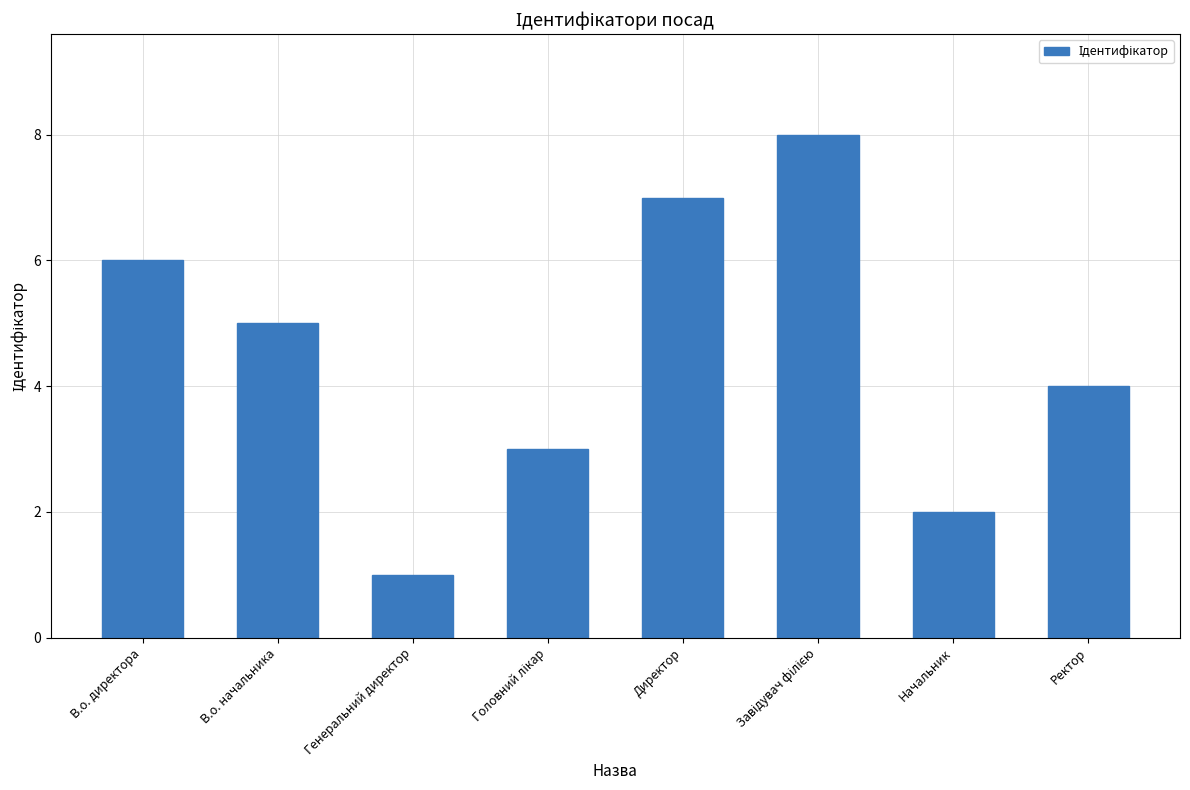

What position from the left is Начальник?

7